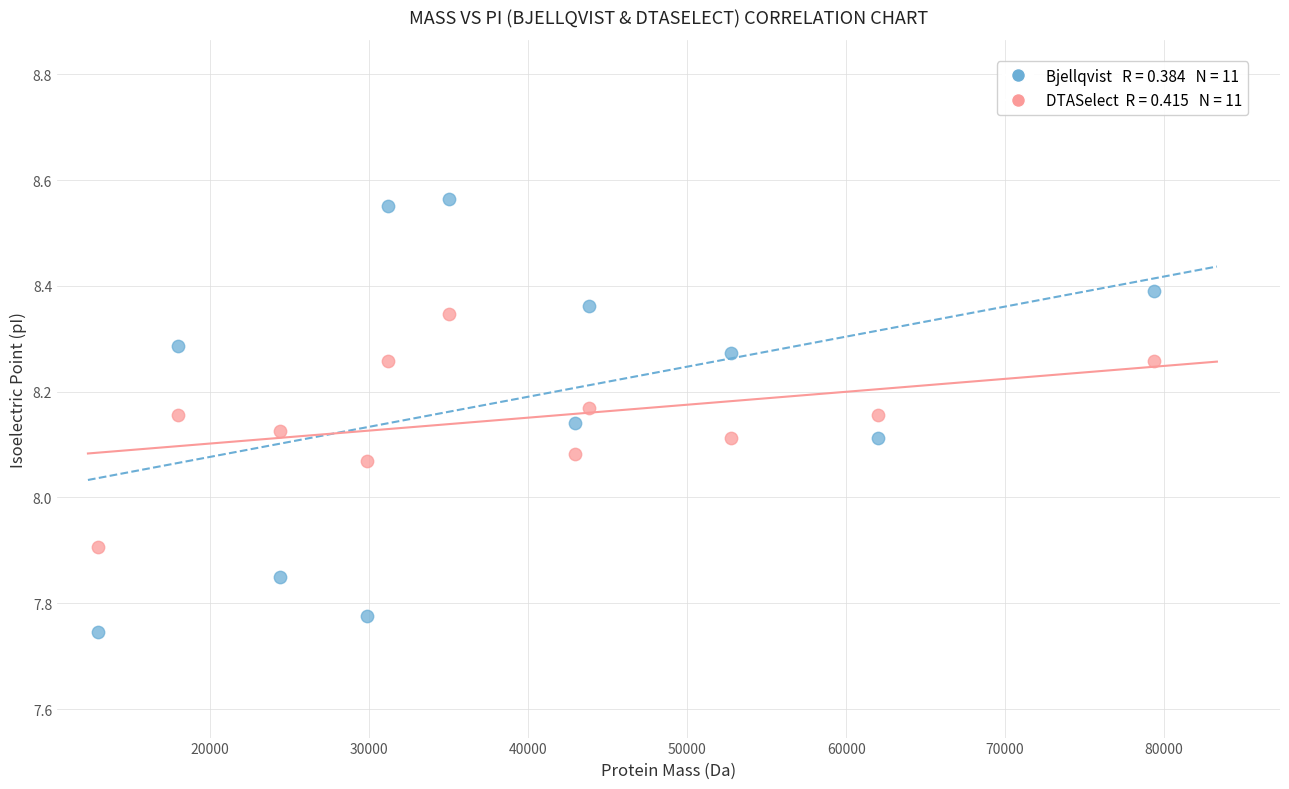

Across all data points, what is the range of Y values (max minus min)?

0.8